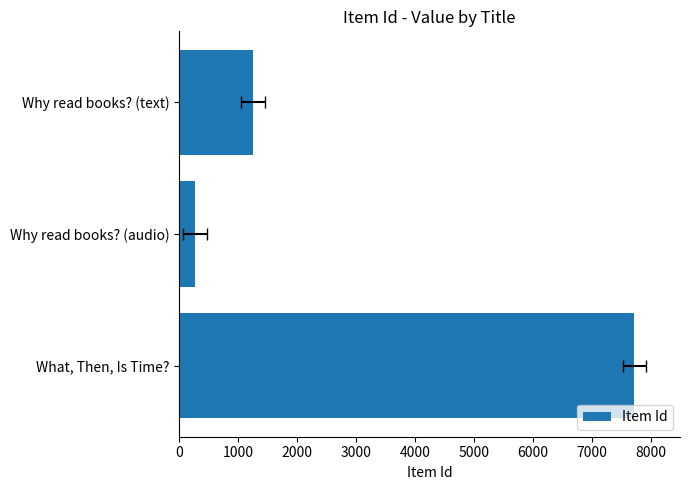

How many data points are above 1247?

1